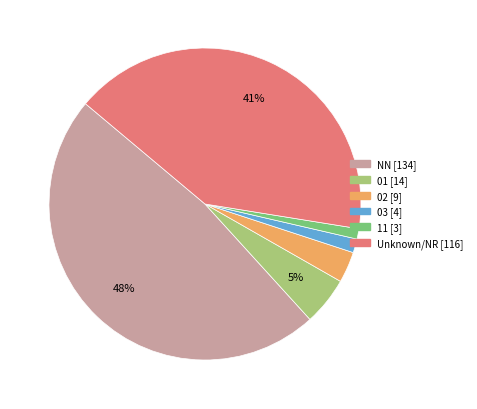

Is there any slice that represents more than half of the pie?

No